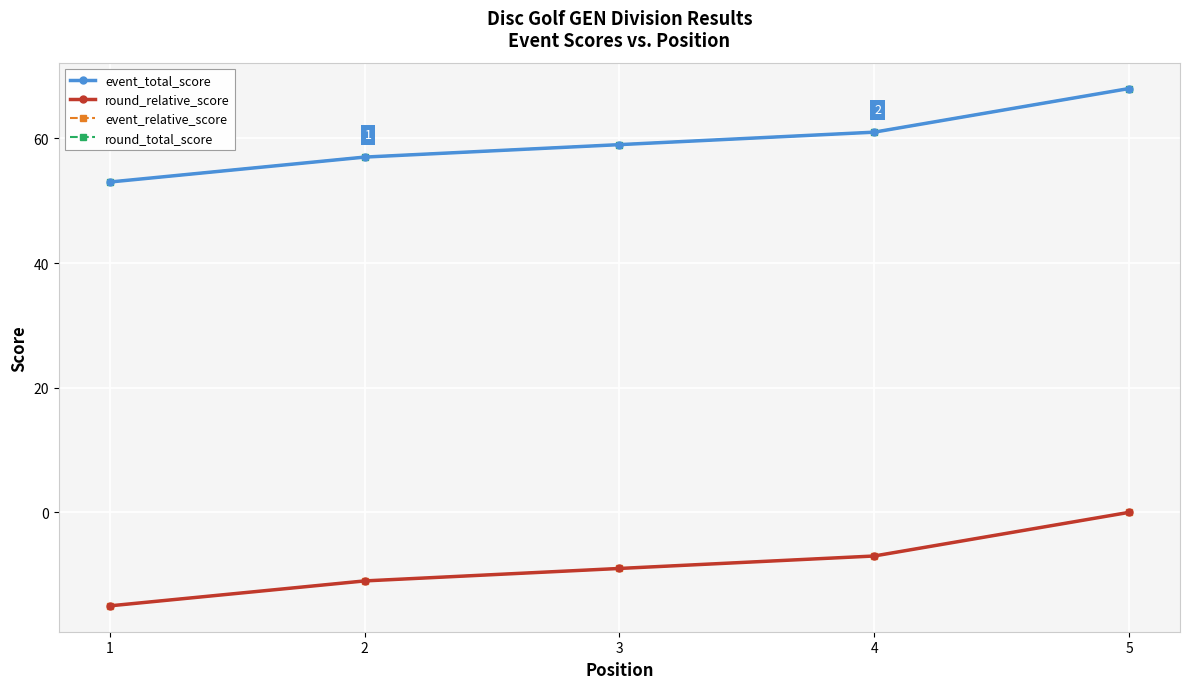

At which category is the sum across all series the highest?

5